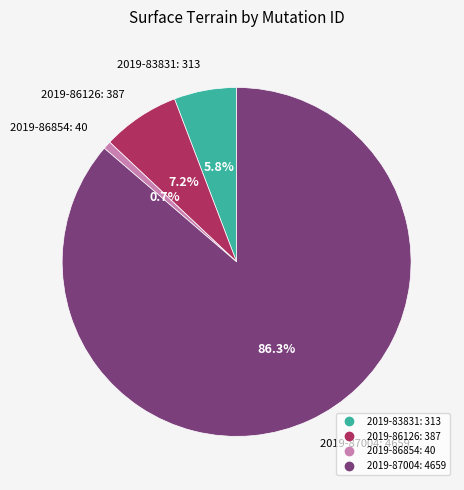

Is it true that 2019-86854 is 1% of the pie?

True